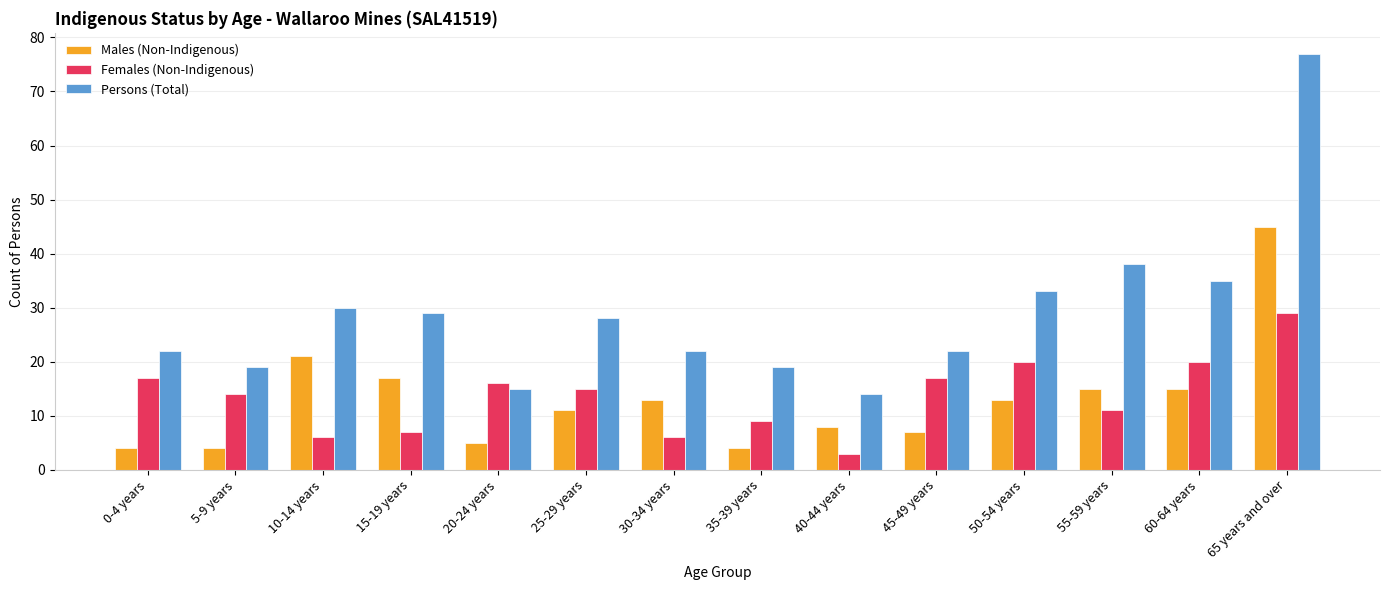

Which series changed the most between 20-24 years and 40-44 years?

Females (Non-Indigenous)